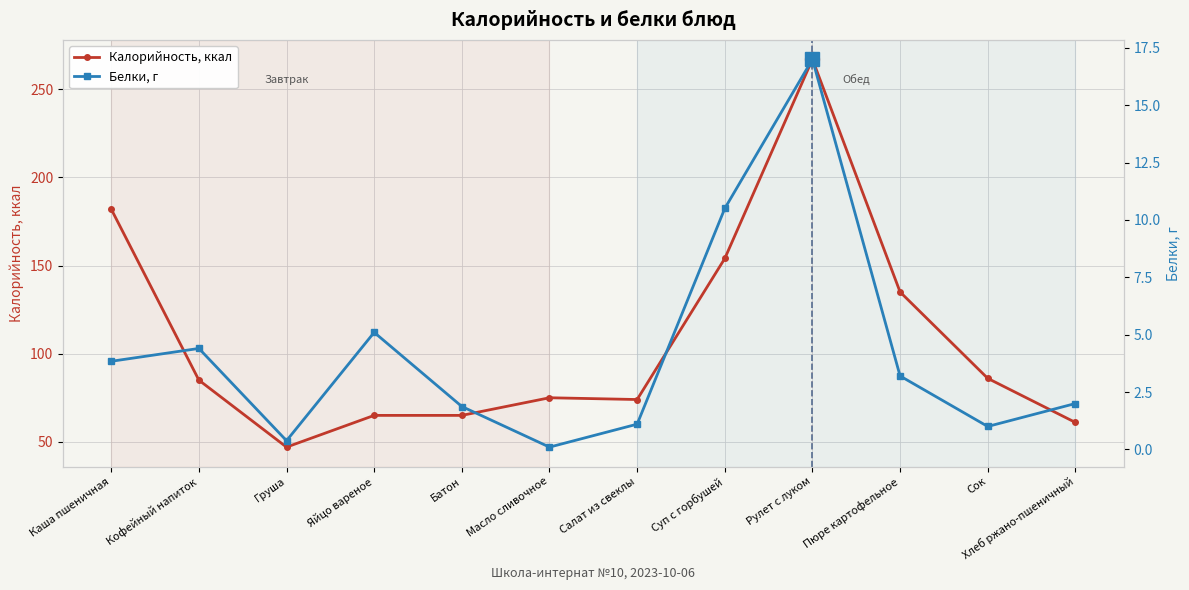

In Калорийность, ккал, how many points are higher than both neighbors (excluding endpoints)?

2